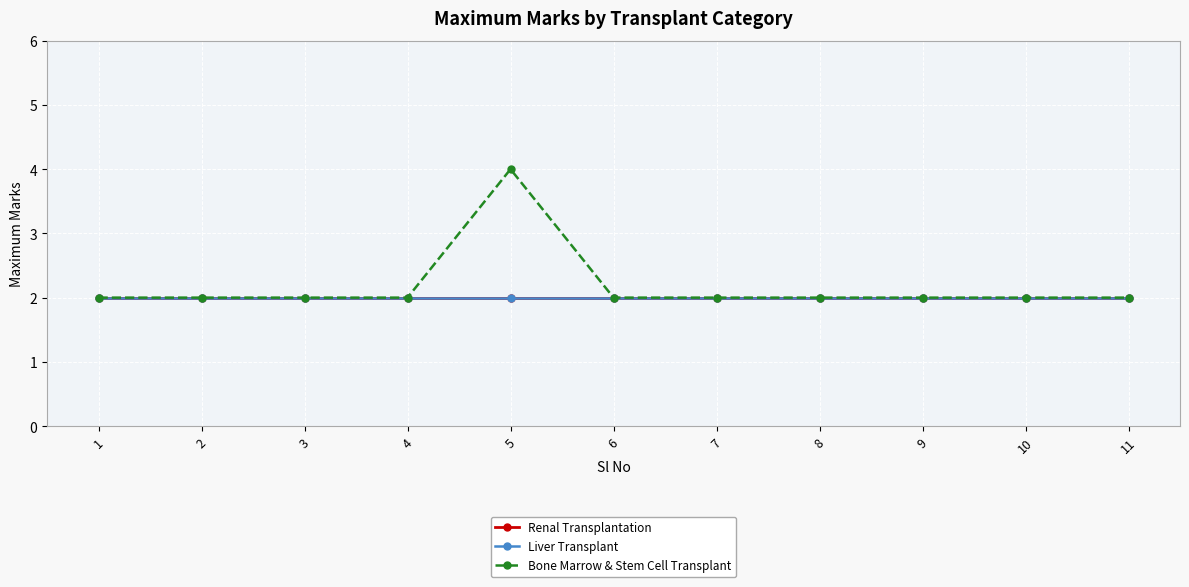

What is the smallest value displayed?

2